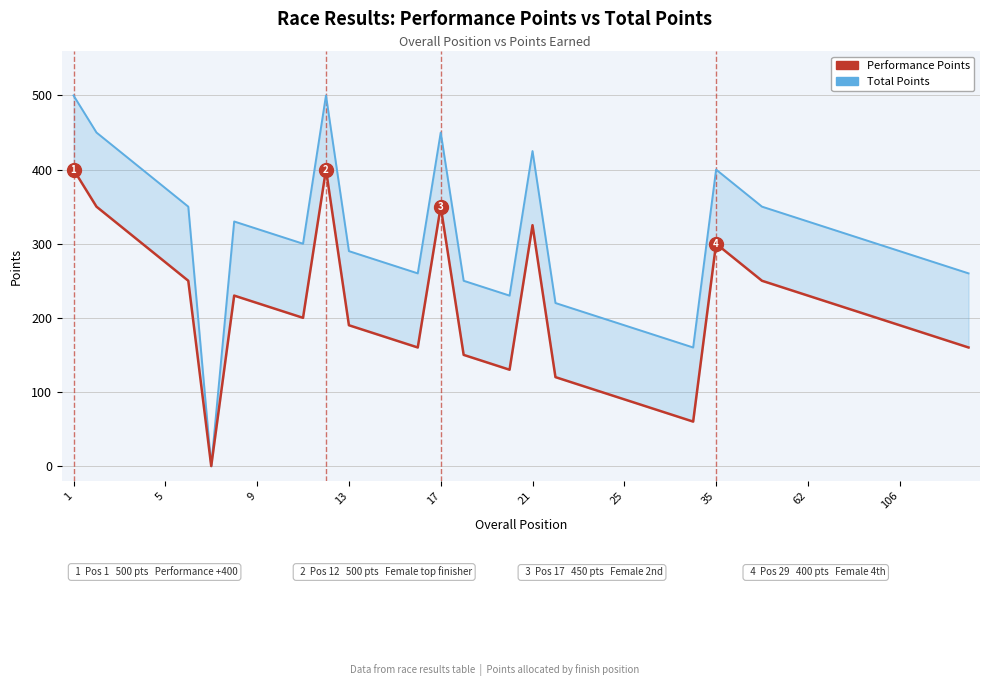

Is it true that Total Points equals 498 at 5?

False